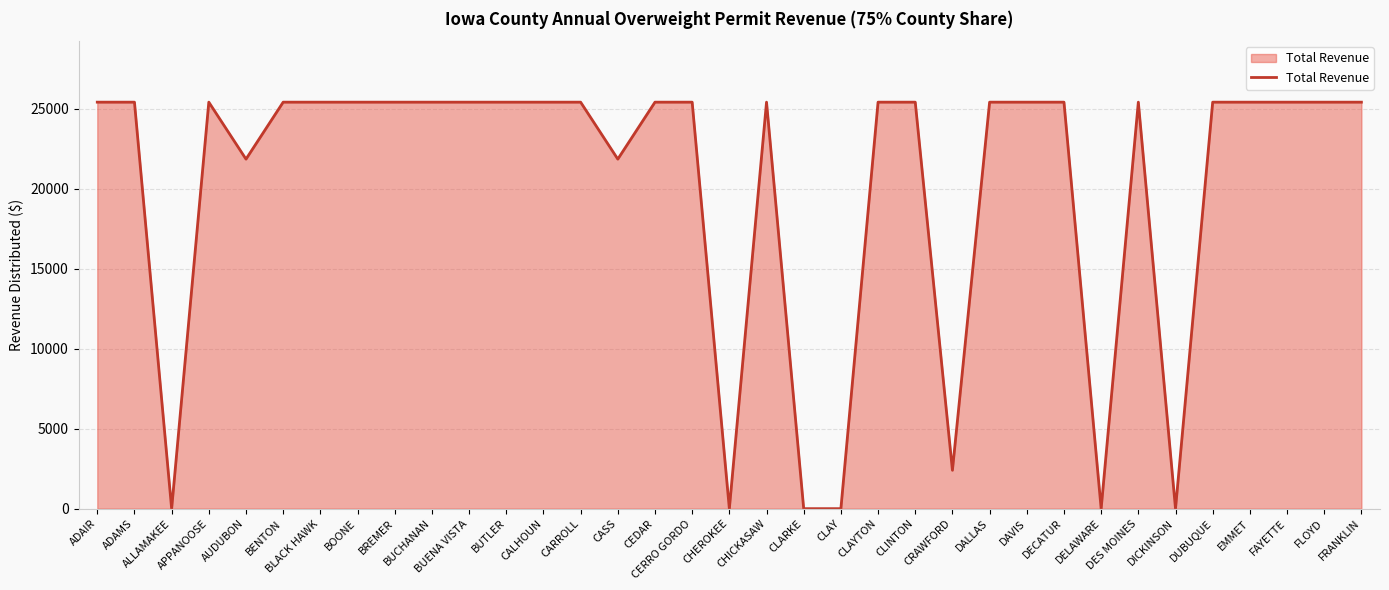

What is the greatest value displayed?

25403.4